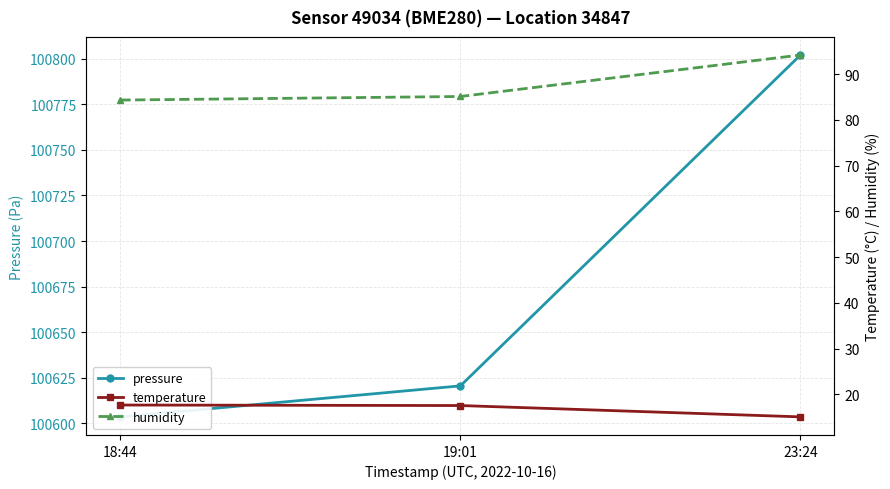

What is the value of the humidity point at the 3rd from the left?

94.2